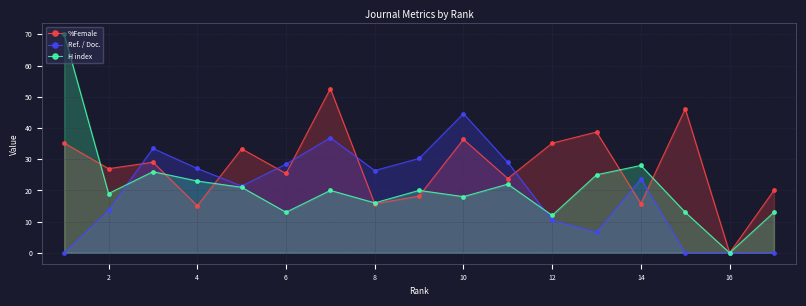

Is it true that %Female equals 22.6 at 4?

False